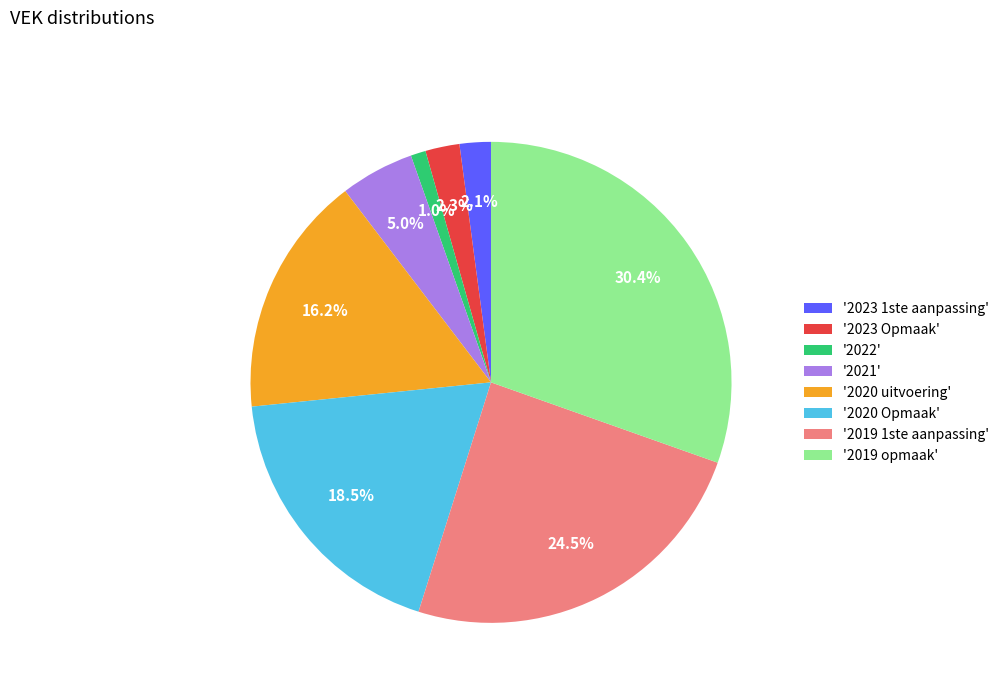

What percentage is NOT represented by '2020 uitvoering'?

83.8%